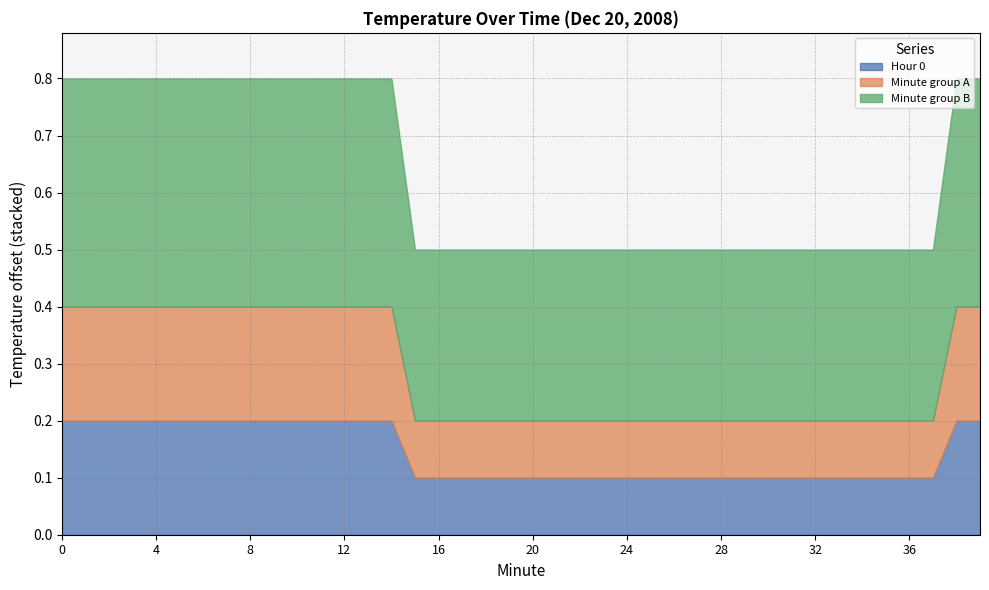

How many series are shown in this chart?

3